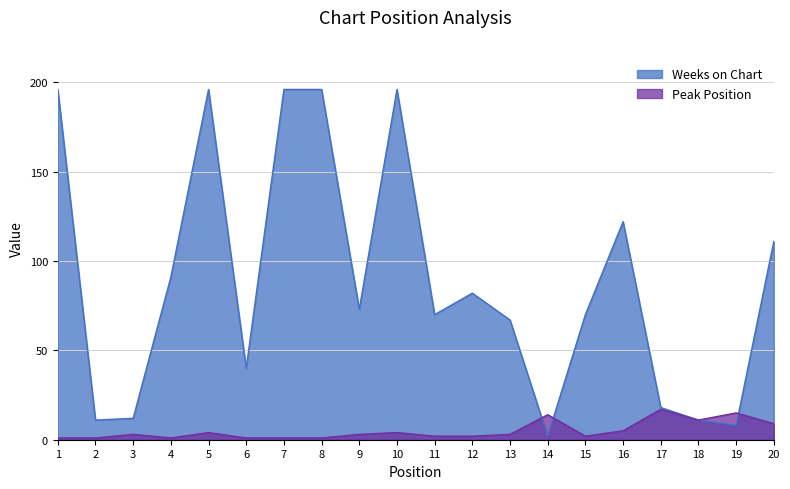

What is the sum of the Peak Position values at 10 and 14?

18